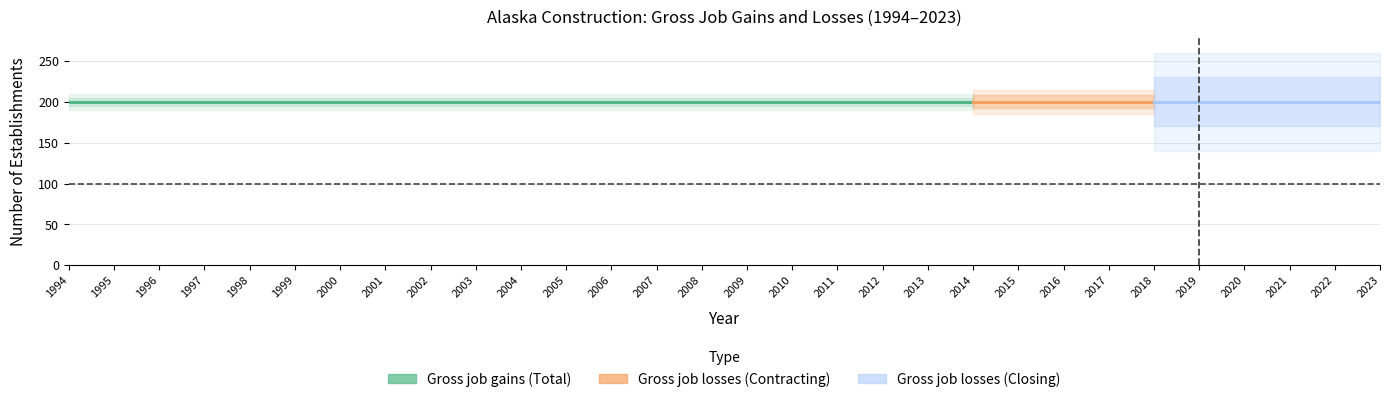

What is the average value of the Gross job gains (Total) series?

200